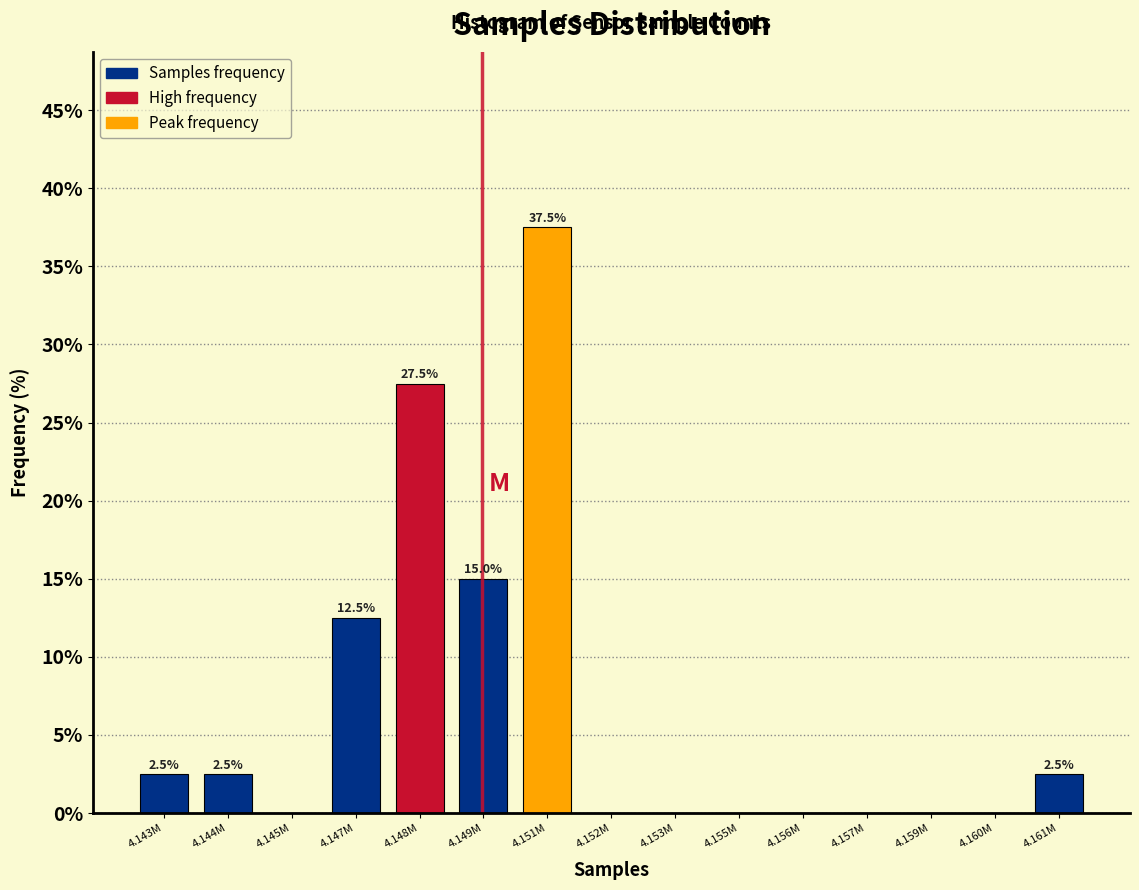

Reading left to right, transcribe all the data shown in this chart.

4.143M=2.5	4.144M=2.5	4.145M=0.0	4.147M=12.5	4.148M=27.5	4.149M=15.0	4.151M=37.5	4.152M=0.0	4.153M=0.0	4.155M=0.0	4.156M=0.0	4.157M=0.0	4.159M=0.0	4.160M=0.0	4.161M=2.5